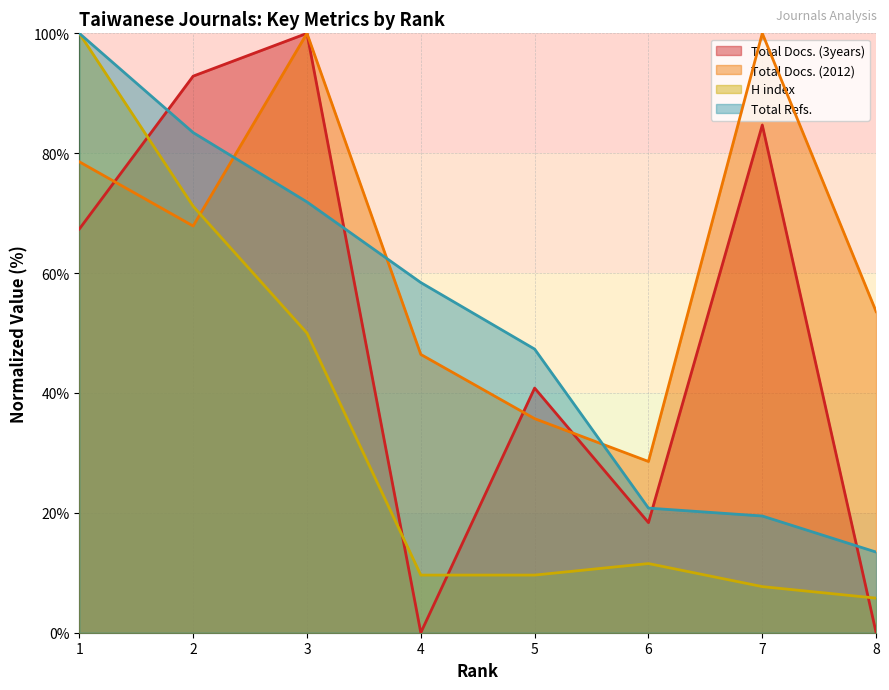

What are all the series names shown in the legend?

Total Docs. (3years), Total Docs. (2012), H index, Total Refs.